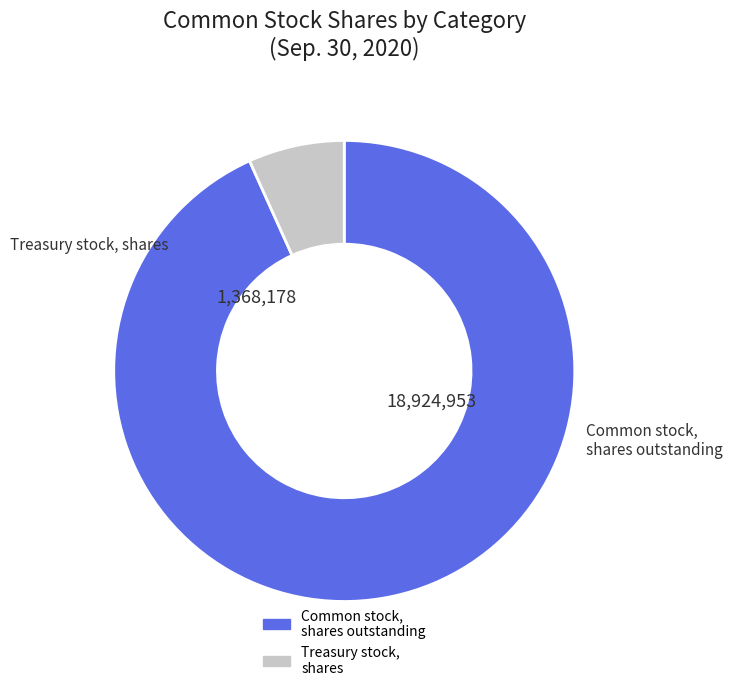

Is there a majority slice in this chart?

Yes